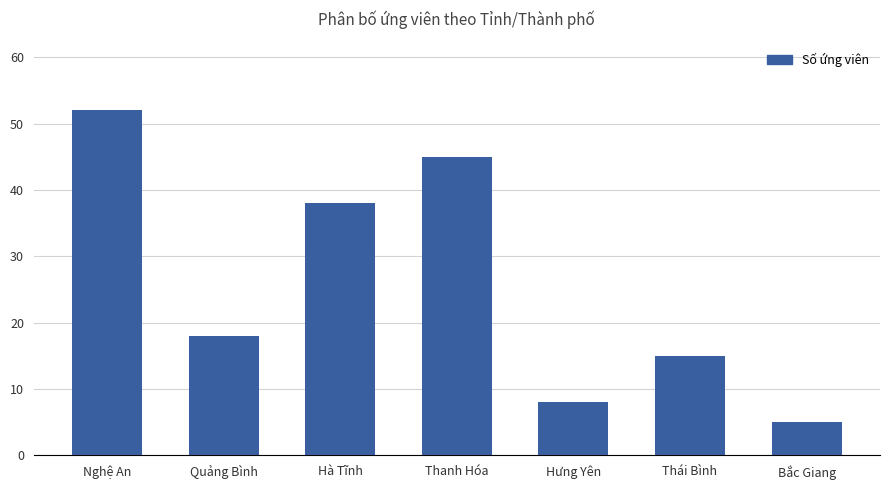

Does the chart contain any negative values?

No